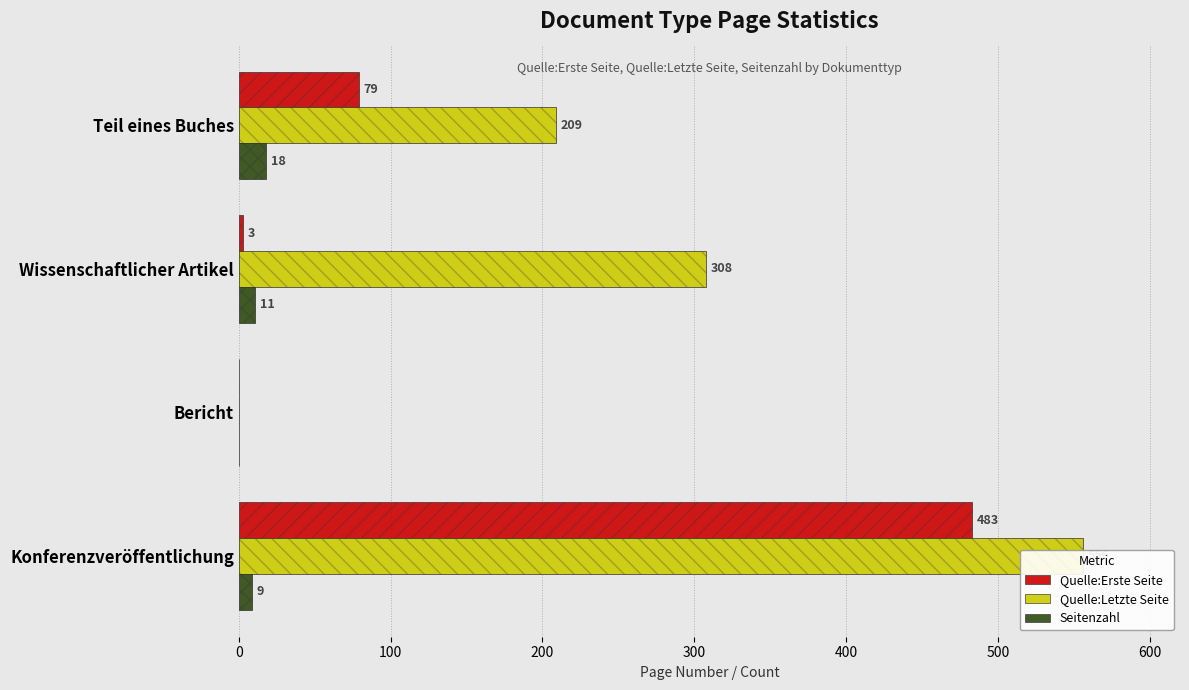

Reading left to right, list all the values displayed in this chart.

Quelle:Erste Seite: 79	3	0	483
Quelle:Letzte Seite: 209	308	0	556
Seitenzahl: 18	11	0	9